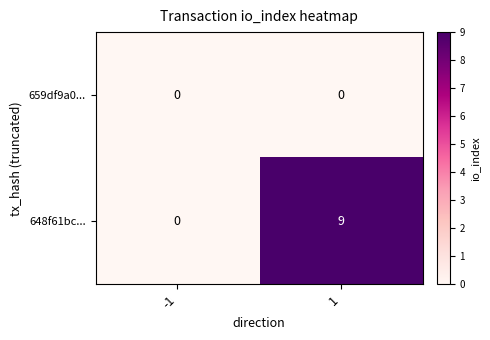

List the series in order of their overall mean, lowest first.

659df9a0..., 648f61bc...